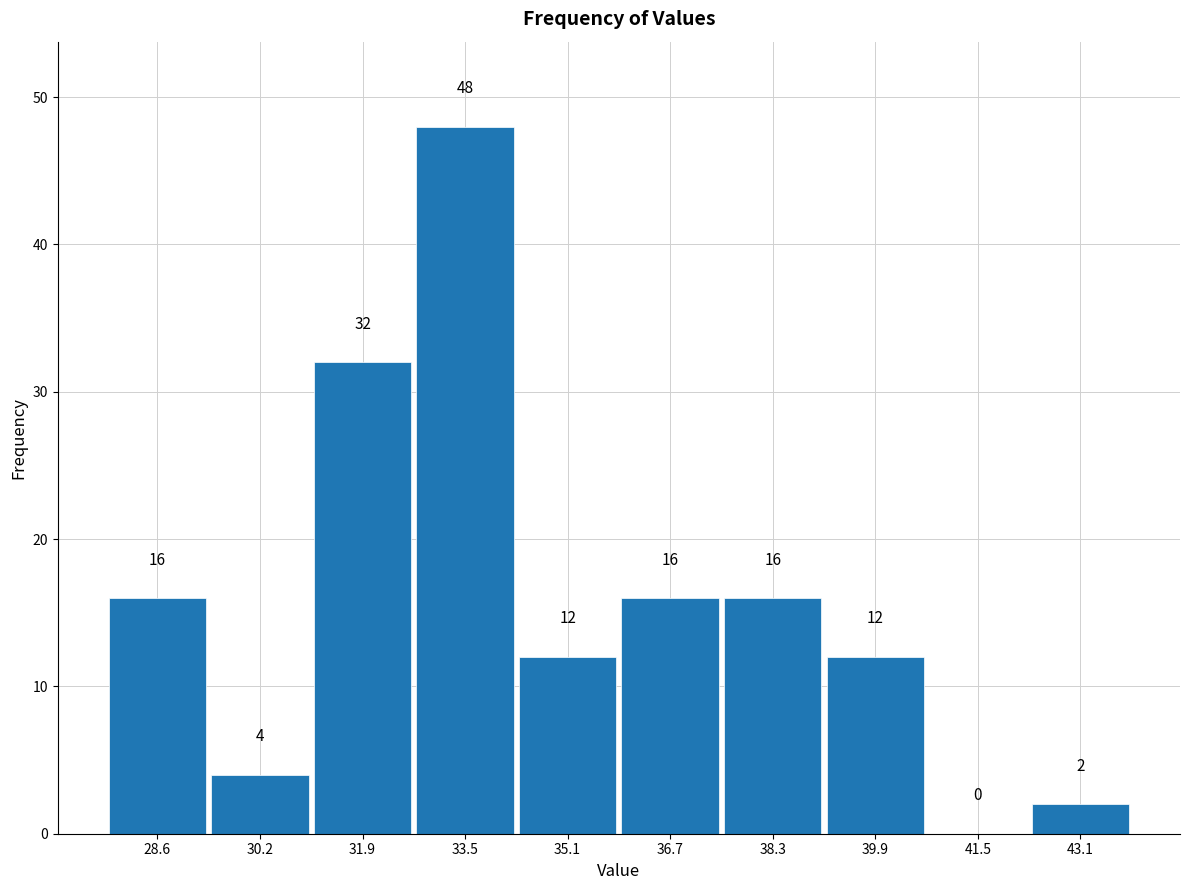

Reading left to right, list every bar in this chart as the range it spans on the x-axis followed by its height. The bar edges are not printed on the chart, so give them approximately, as read against the axis.

27.8 to 29.4: 16
29.4 to 31.0: 4
31.0 to 32.6: 32
32.6 to 34.2: 48
34.2 to 35.8: 12
35.8 to 37.4: 16
37.4 to 39.0: 16
39.0 to 40.8: 12
40.8 to 42.4: 0
42.4 to 44.0: 2